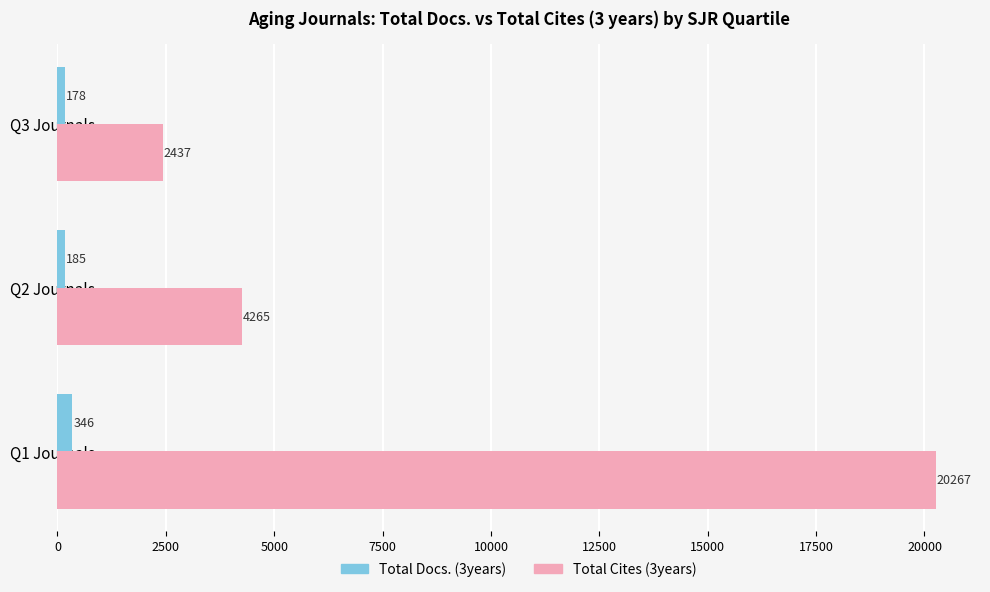

What is the approximate value of Total Cites (3years) at Q1 Journals?

20267